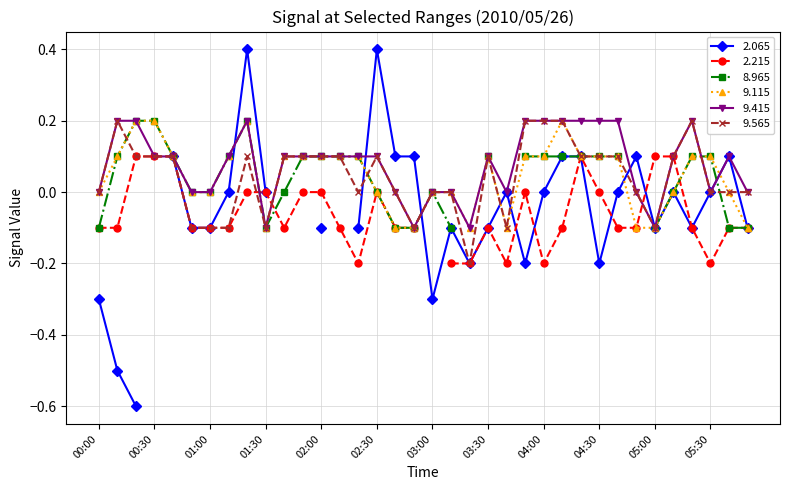

What is the difference between the maximum and second lowest values in the 9.115 series?

0.3